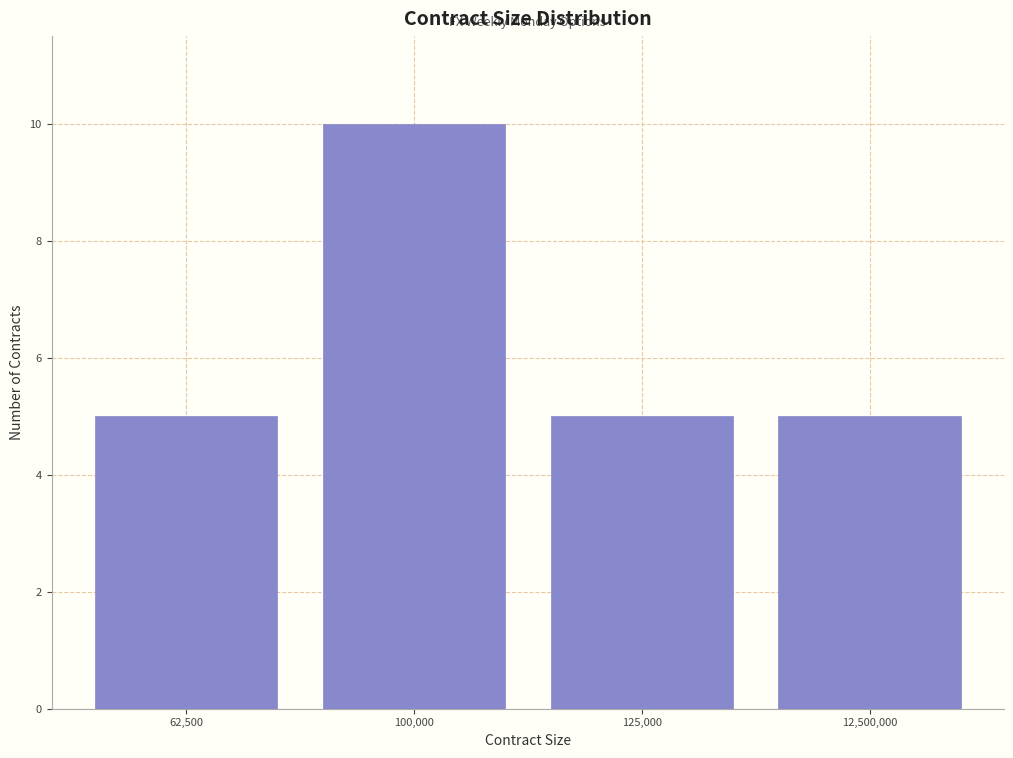

Reading left to right, what are all the values shown in this chart?

62,500=5	100,000=10	125,000=5	12,500,000=5